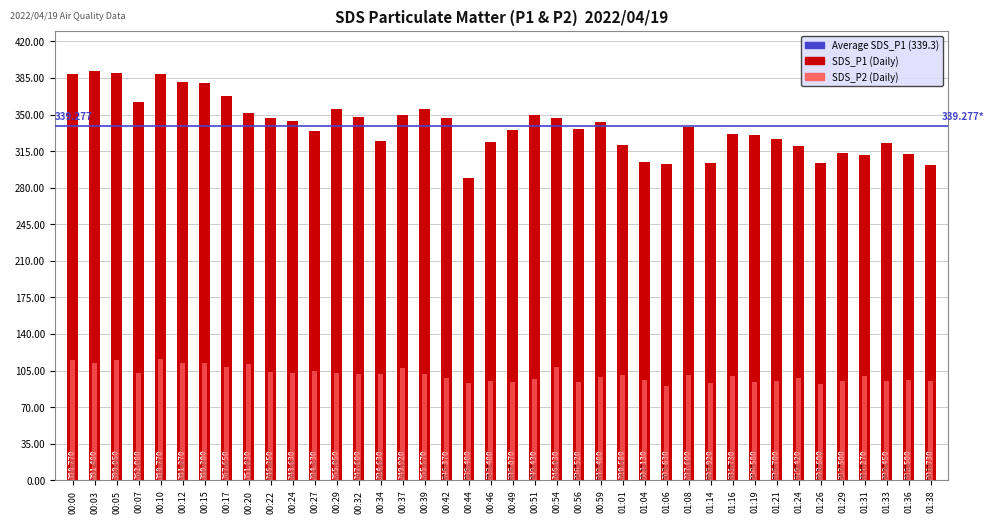

Which label corresponds to the smallest value in the chart?

01:06